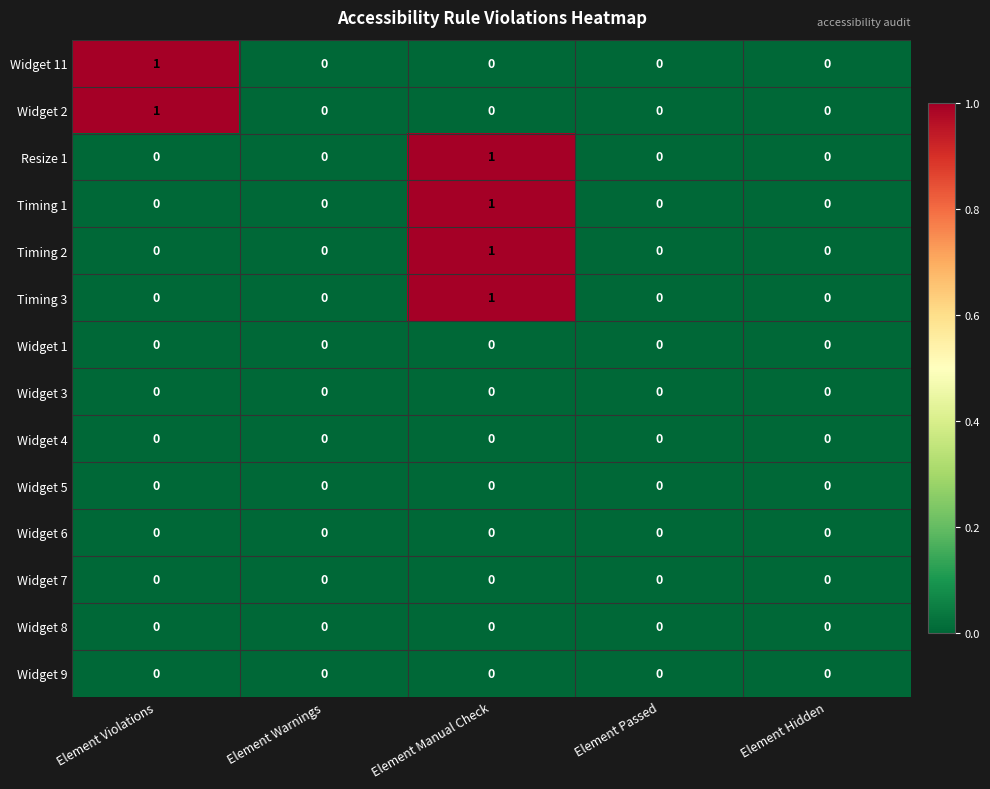

Which category has the highest value in the Widget 11 series?

Element Violations